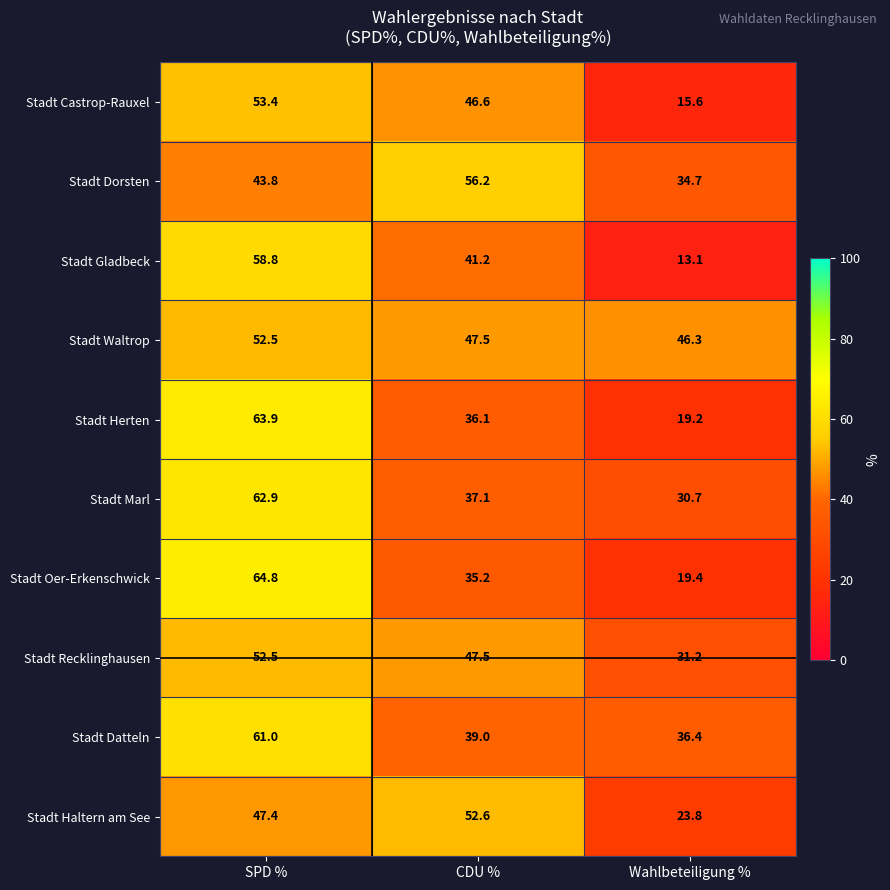

Rank the categories by Stadt Waltrop value from highest to lowest.

SPD %, CDU %, Wahlbeteiligung %